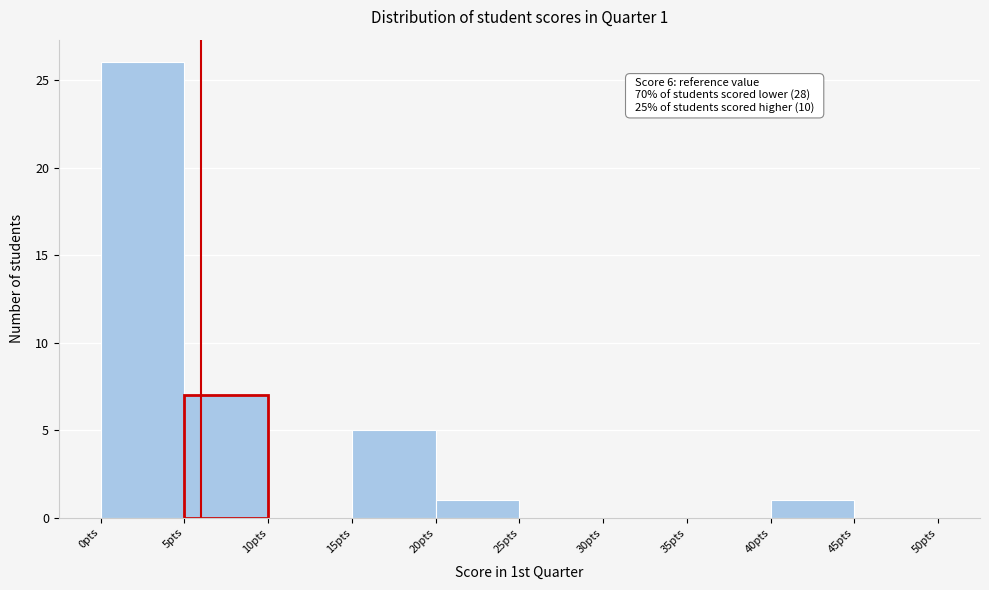

Which range on the x-axis has the tallest bar?

0 to 5